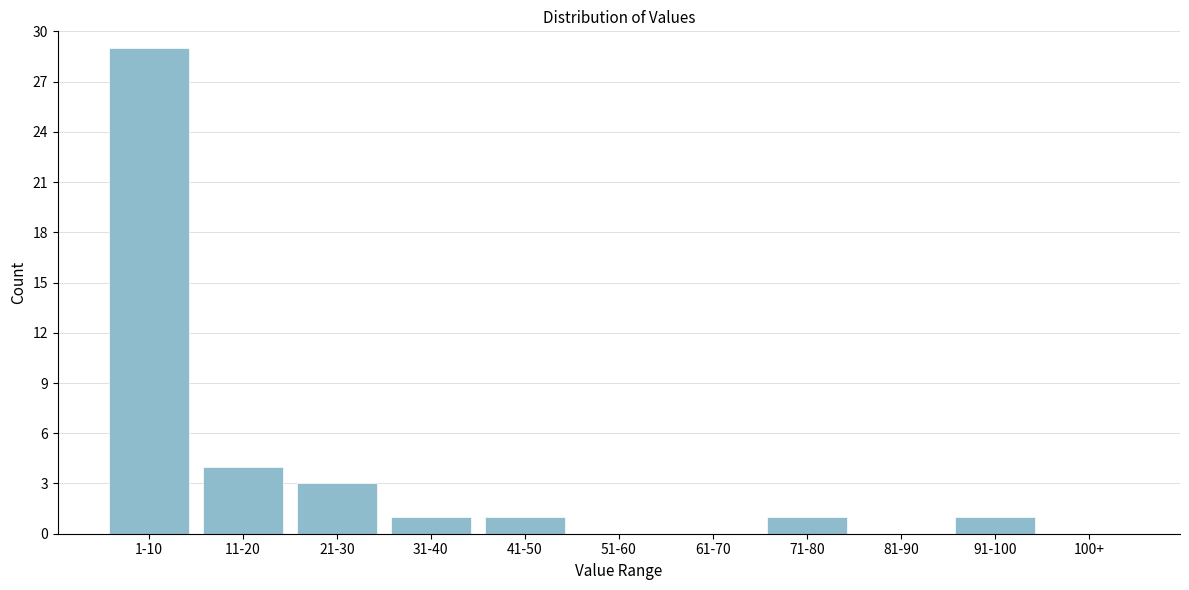

Reading left to right, list all the values displayed in this chart.

1-10=29	11-20=4	21-30=3	31-40=1	41-50=1	51-60=0	61-70=0	71-80=1	81-90=0	91-100=1	100+=0